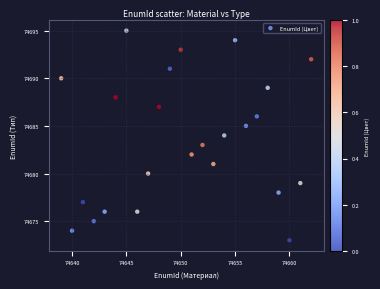

What is the range of X values (max minus min)?

23